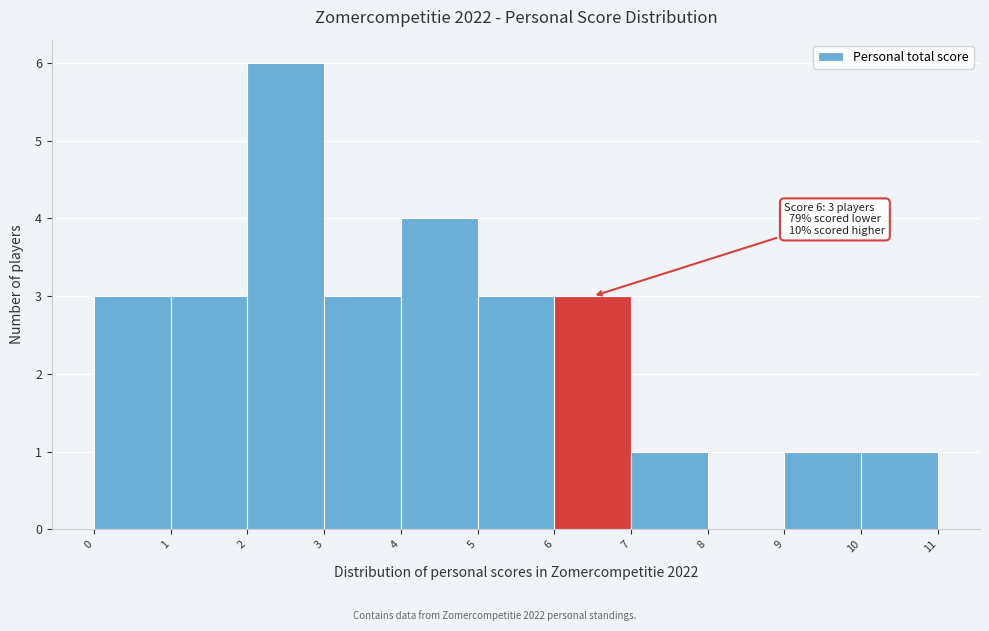

Over which range of the x-axis is the bar tallest?

2 to 3